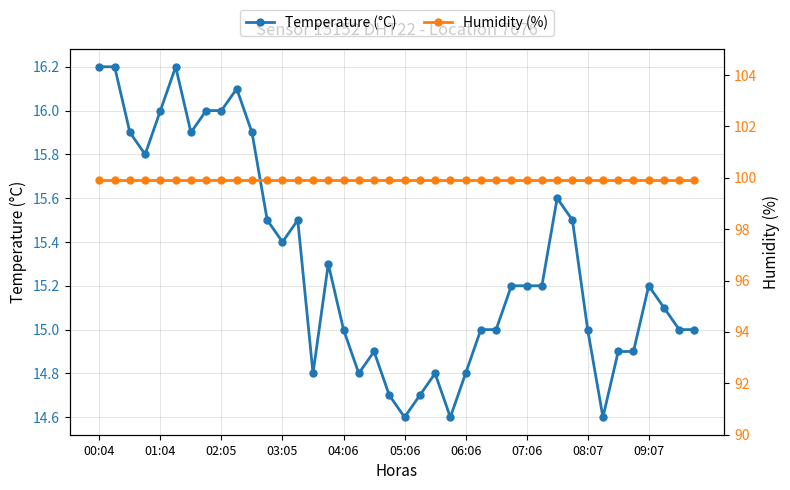

How many lines are shown in the chart?

2